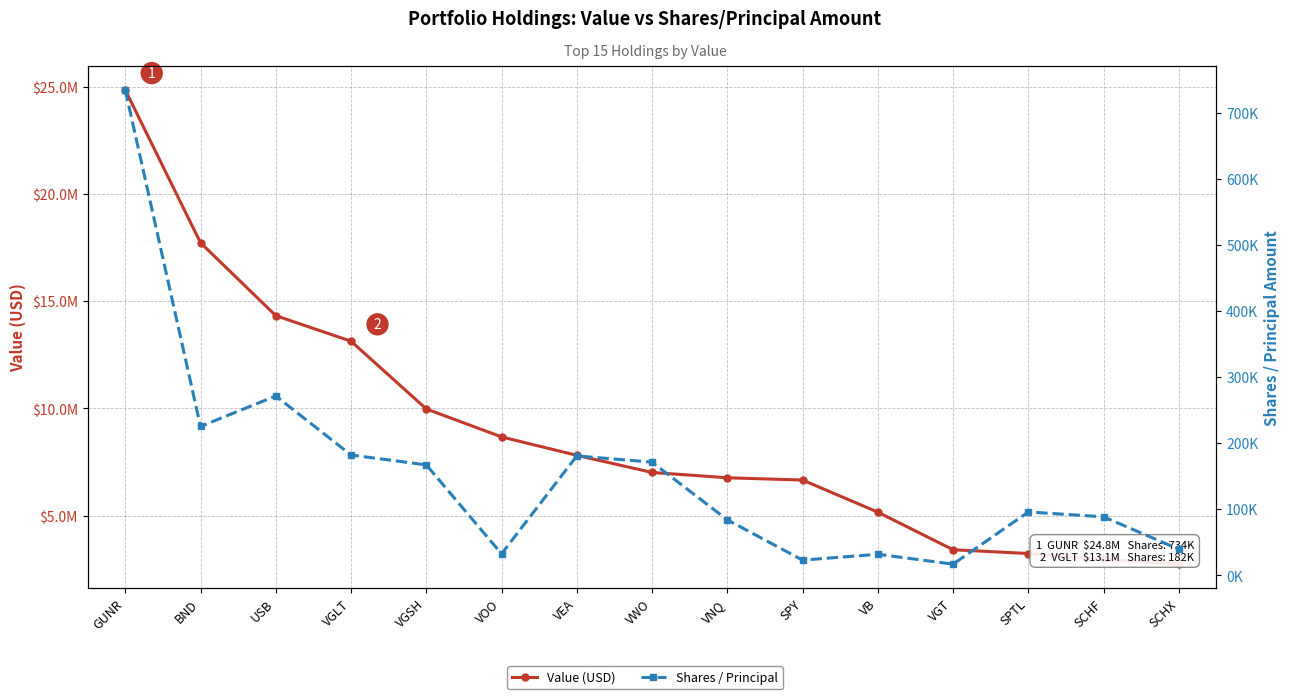

At how many categories does at least one series exceed 14607081?

2